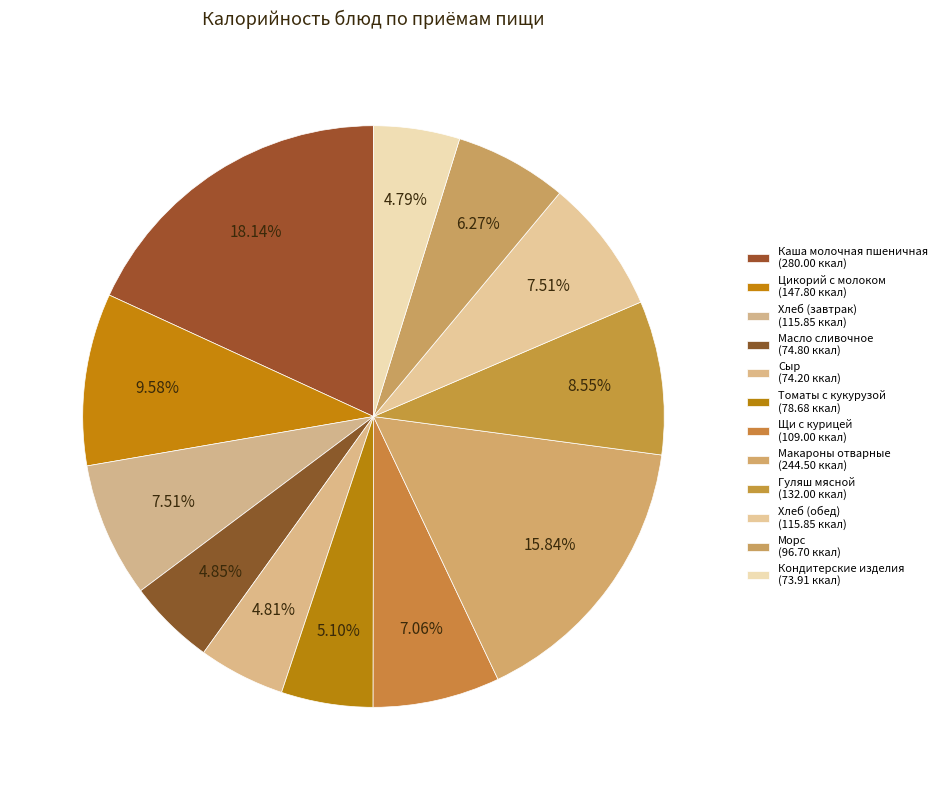

What is the change in value from Хлеб (завтрак) to Морс?

-19.1